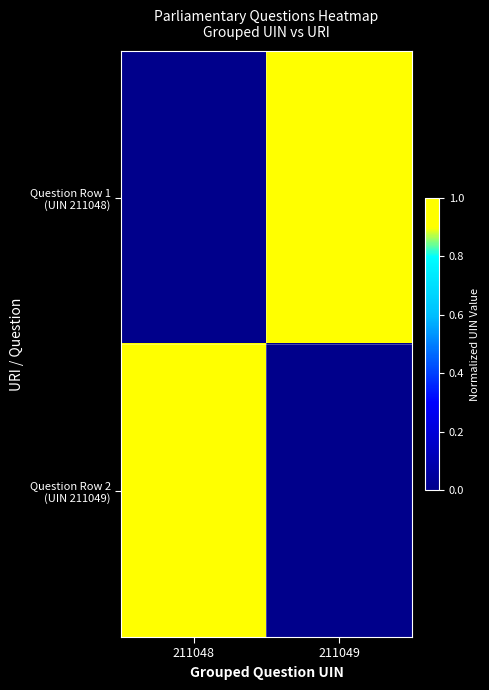

At which category is the sum across all series the highest?

211048